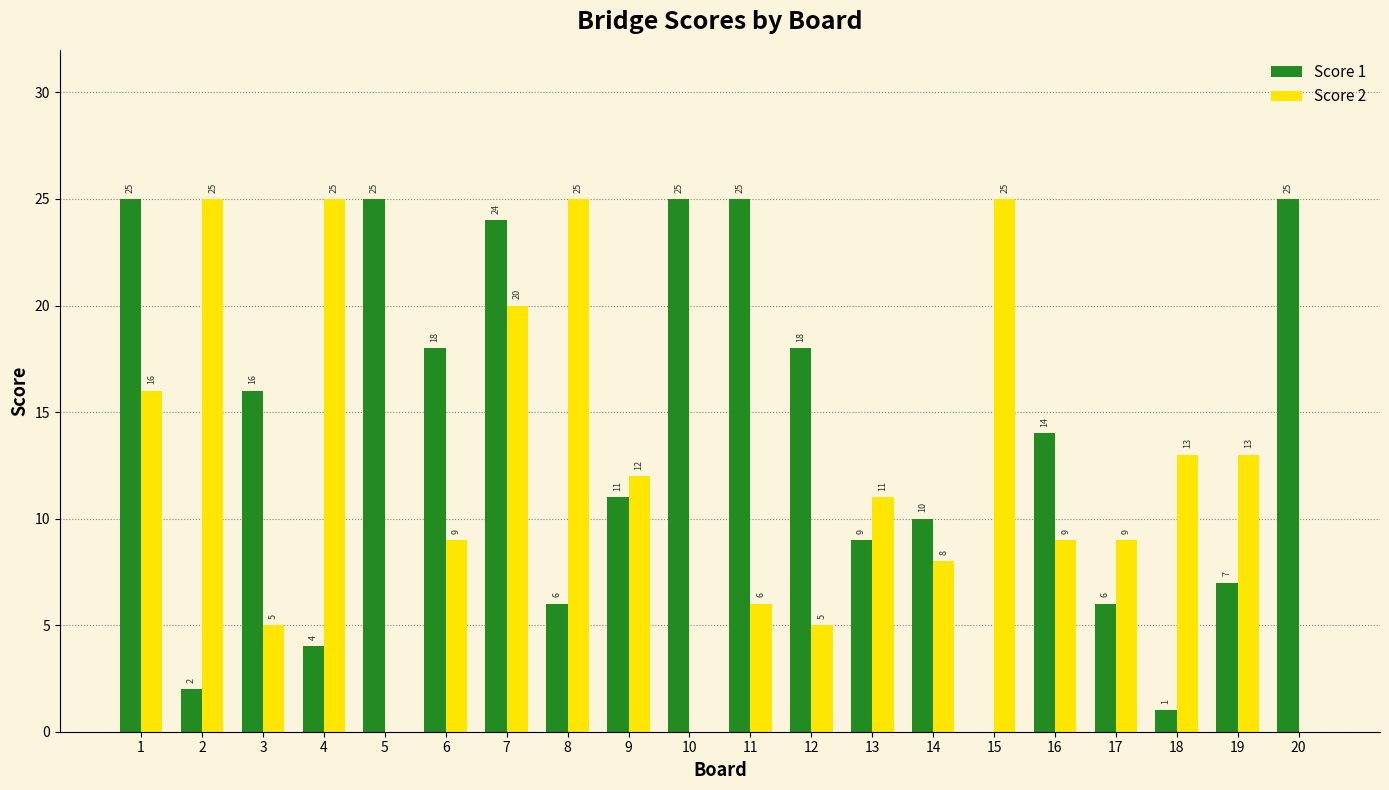

What is the sum of all Score 1 values?

271